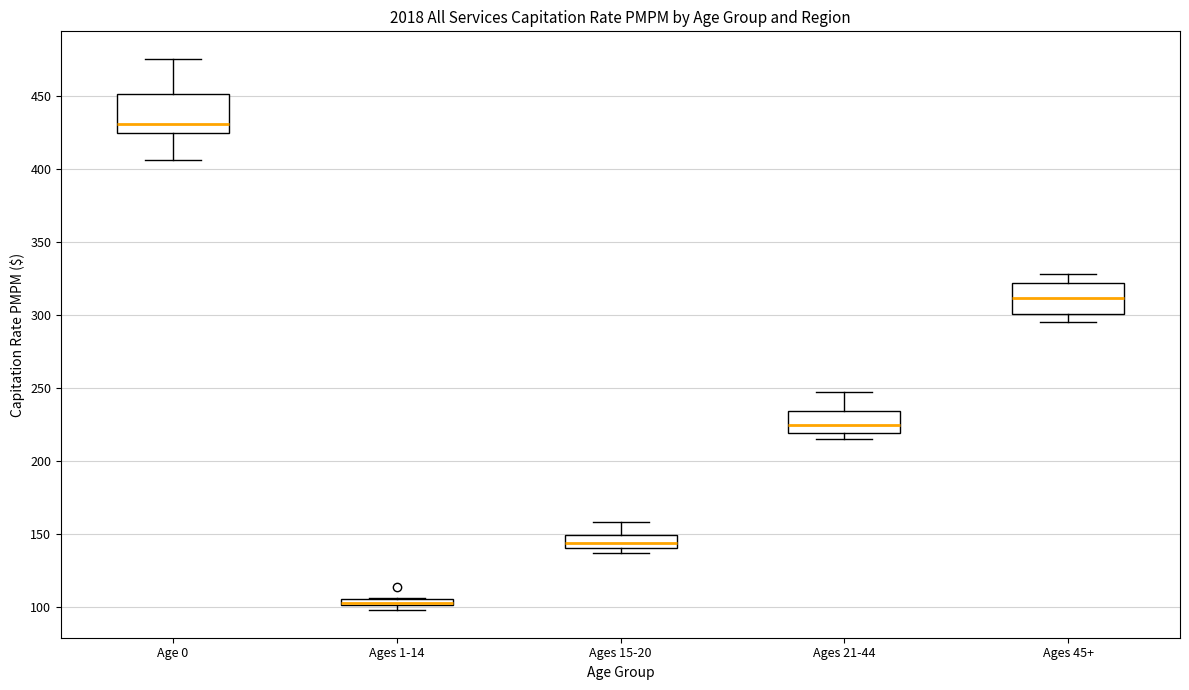

Where does the median line of the box for Ages 21-44 sit on the y-axis? The values are not printed on the chart, so give them approximately, as read against the axis.

225